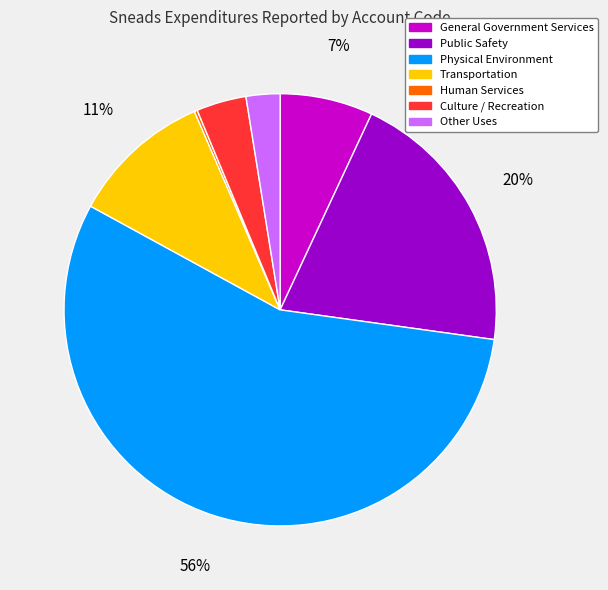

Between General Government Services and Transportation, which is larger?

Transportation